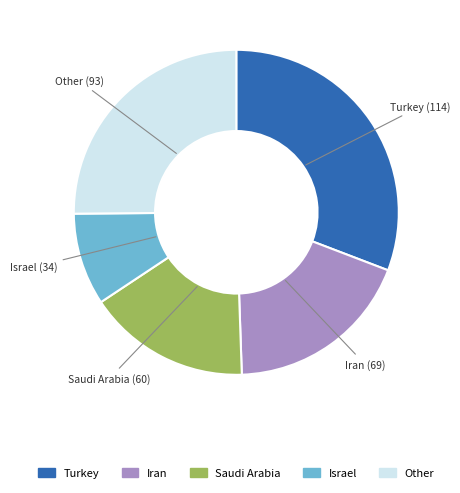

Does Turkey represent more than half of the total?

No